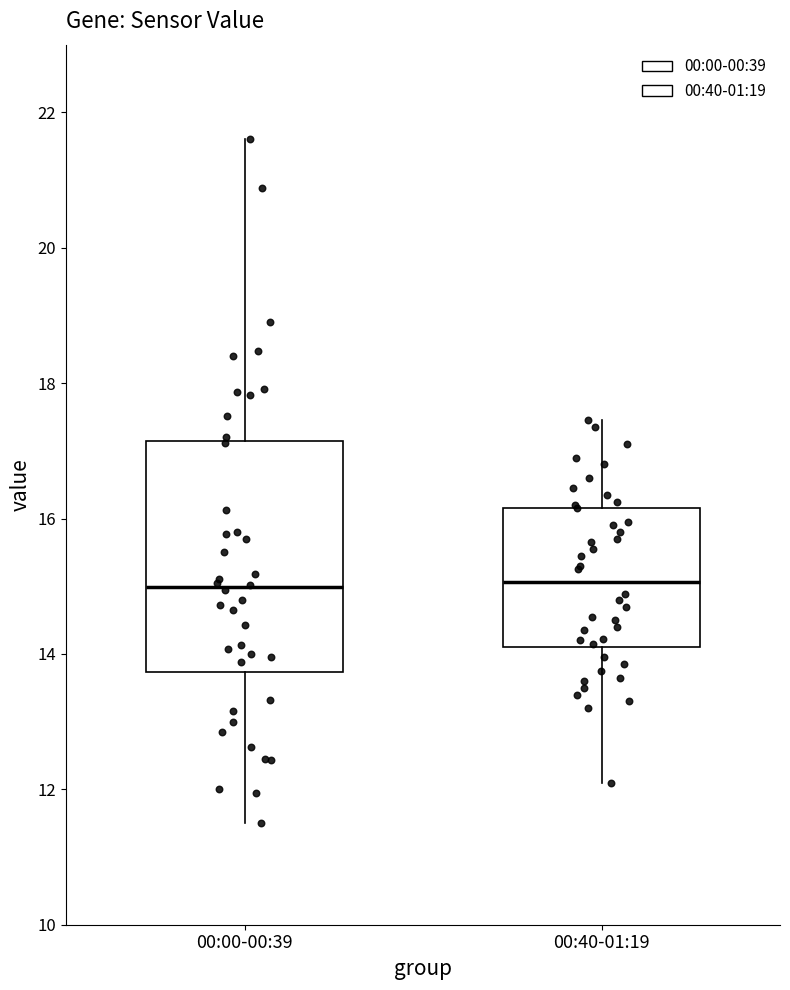

Reading left to right, read every box against the y-axis: the position of its median line, the range the box covers, and the ends of its whiskers. The values are not printed on the chart, so give them approximately, as read against the axis.

00:00-00:39: median 15.0, box 13.8 to 17.2, whiskers 11.6 to 21.6
00:40-01:19: median 15.0, box 14.2 to 16.2, whiskers 12.2 to 17.4